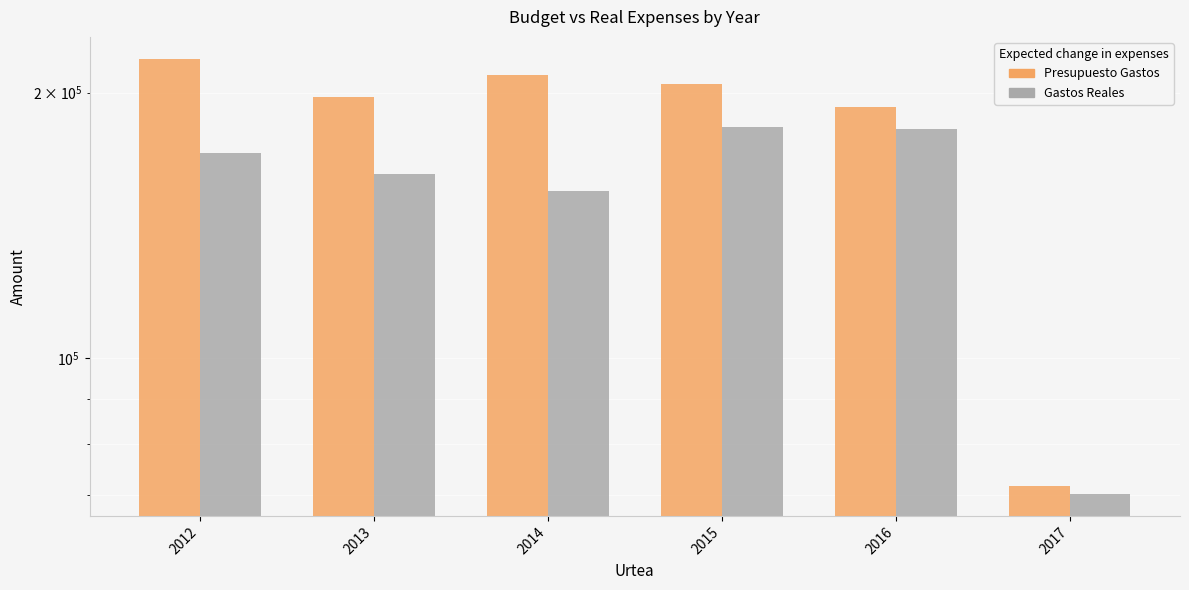

At how many categories does at least one series exceed 151062?

5